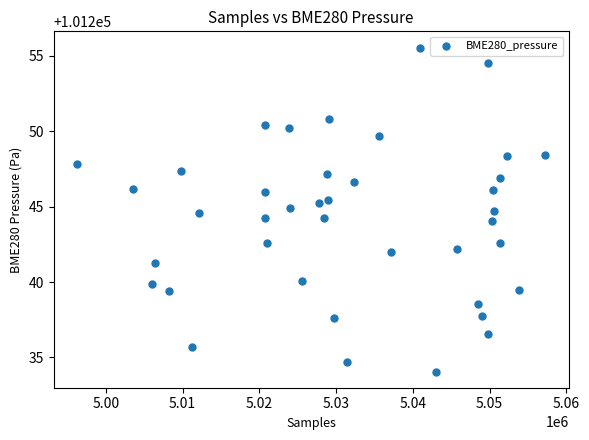

What is the range of Y values (max minus min)?

21.5